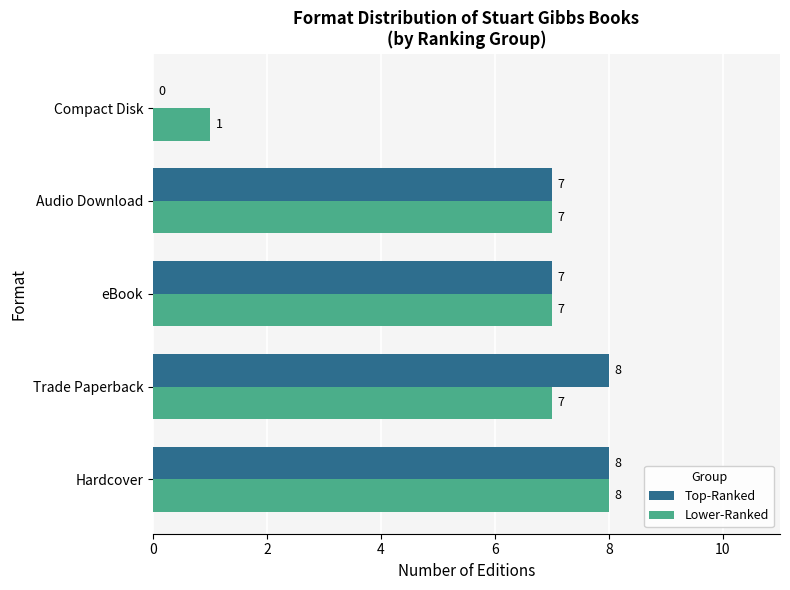

What is the sum of the Top-Ranked values at Audio Download and eBook?

14